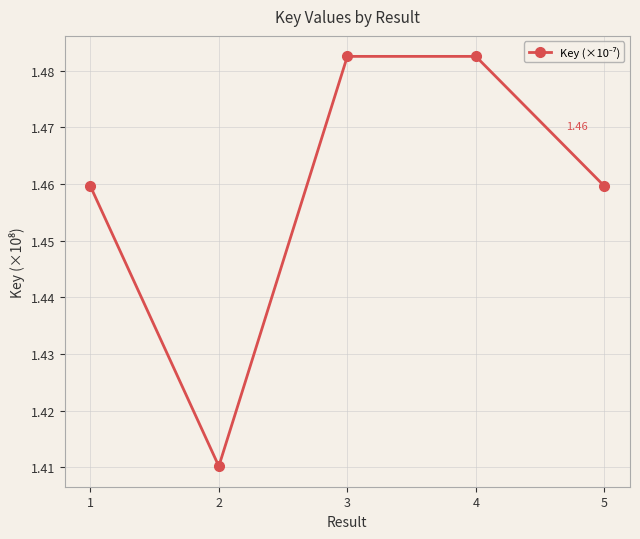

Where is the data nearest to the value 1?

2